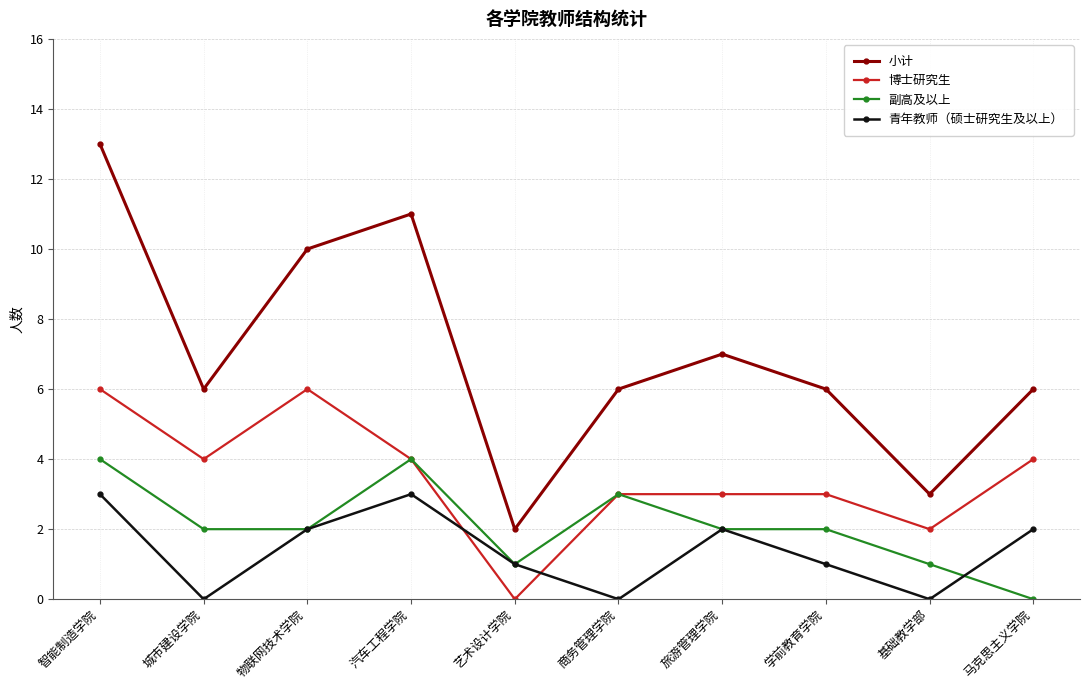

Is it true that 副高及以上 equals 2 at 学前教育学院?

True